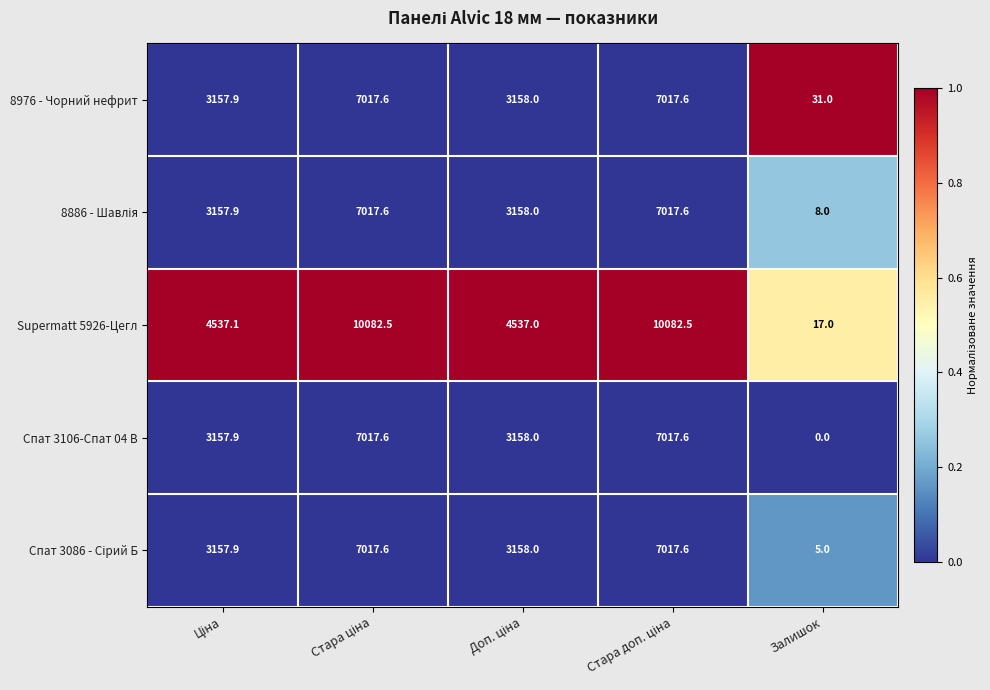

The value of 8976 - Чорний нефрит at Залишок is 42.0. True or false?

False